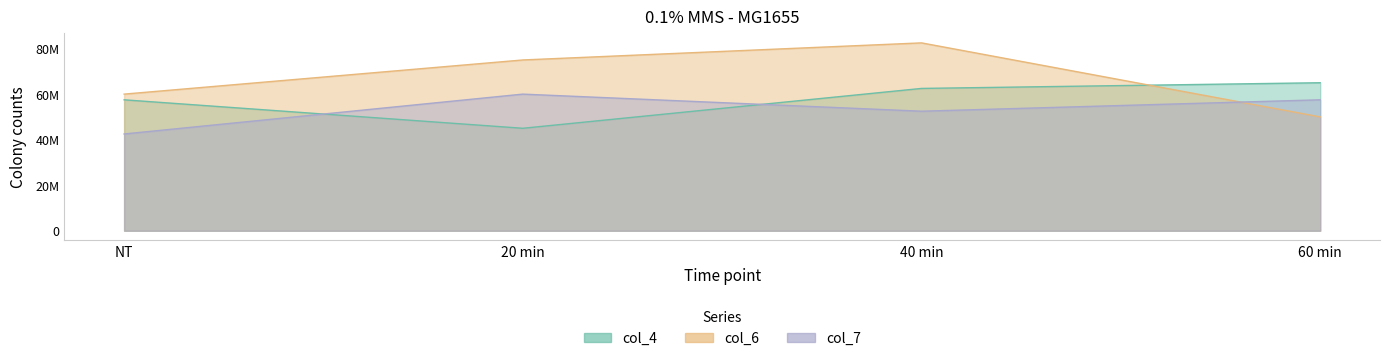

Reading left to right, what are all the values shown in this chart?

col_4: NT=57500000	20 min=45000000	40 min=62500000	60 min=65000000
col_6: NT=60000000	20 min=75000000	40 min=82500000	60 min=50000000
col_7: NT=42500000	20 min=60000000	40 min=52500000	60 min=57500000